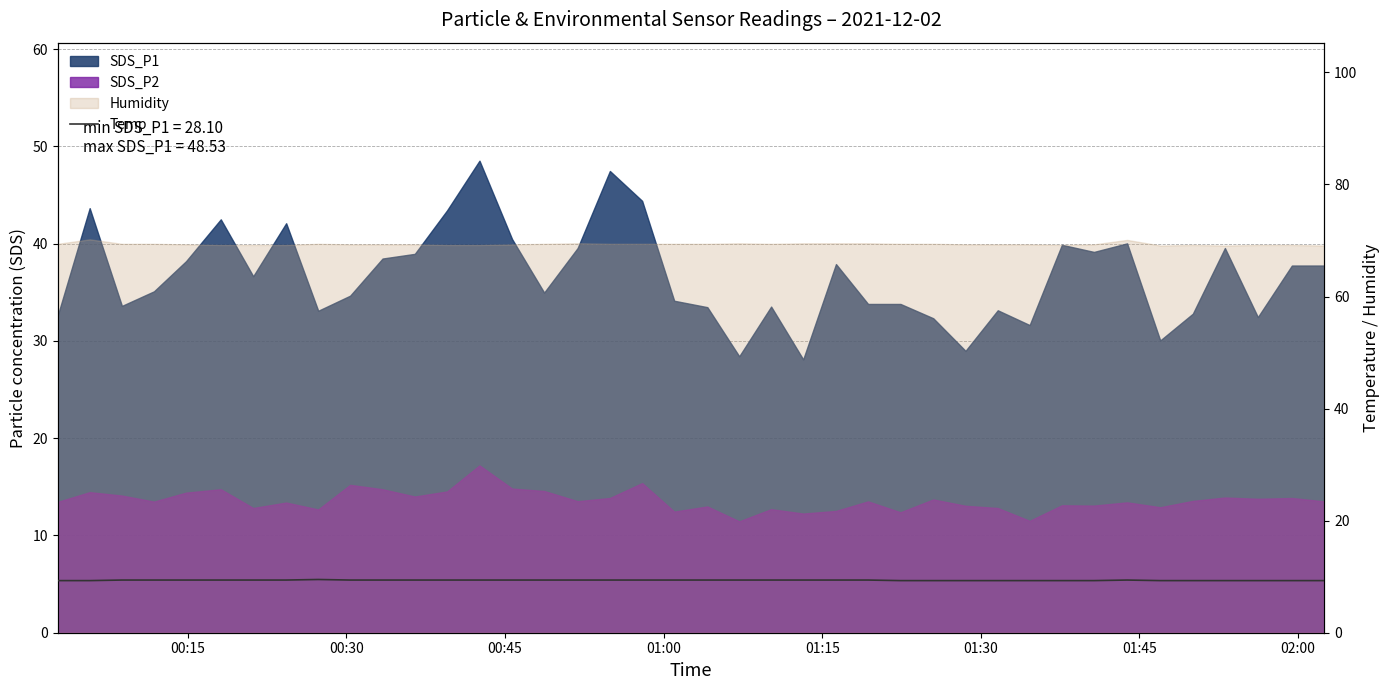

True or false: the data has more than 1 interior local peaks.

True